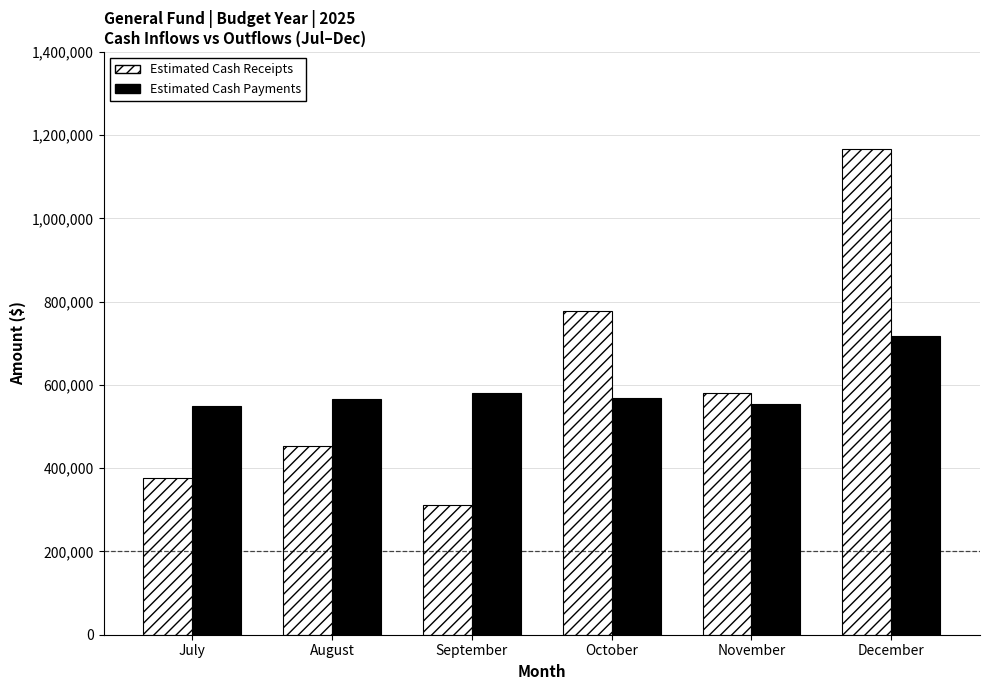

What is the difference between the maximum and second lowest values in the Estimated Cash Receipts series?

790679.5